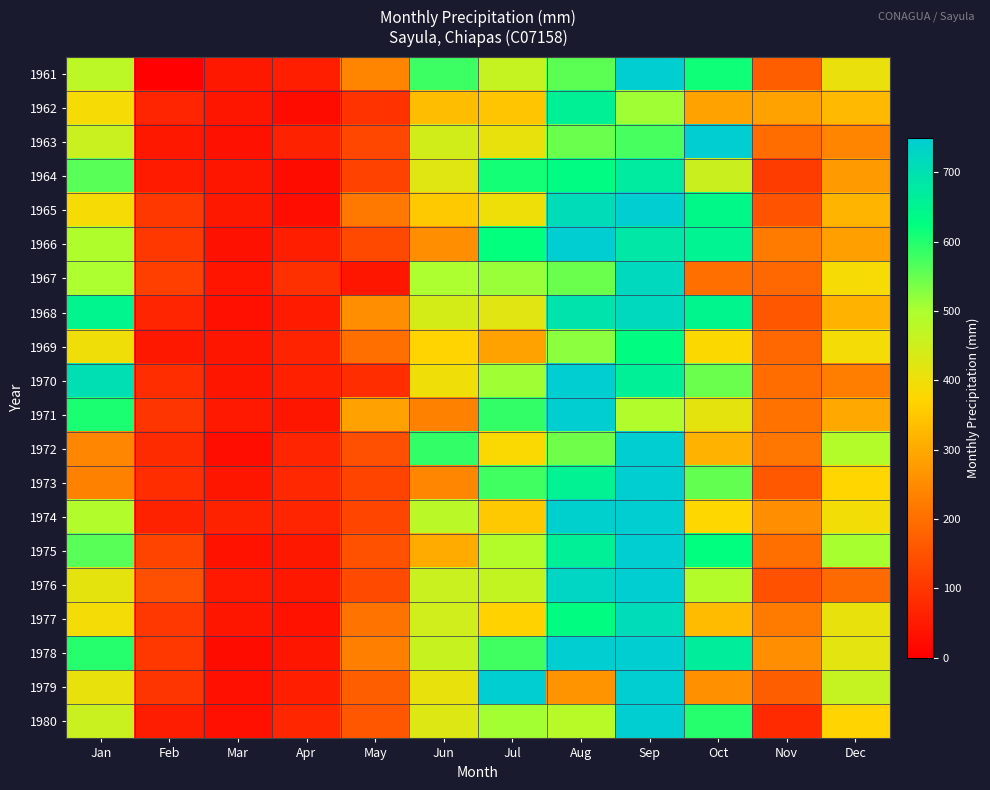

Between Nov and Apr, which is larger?

Nov